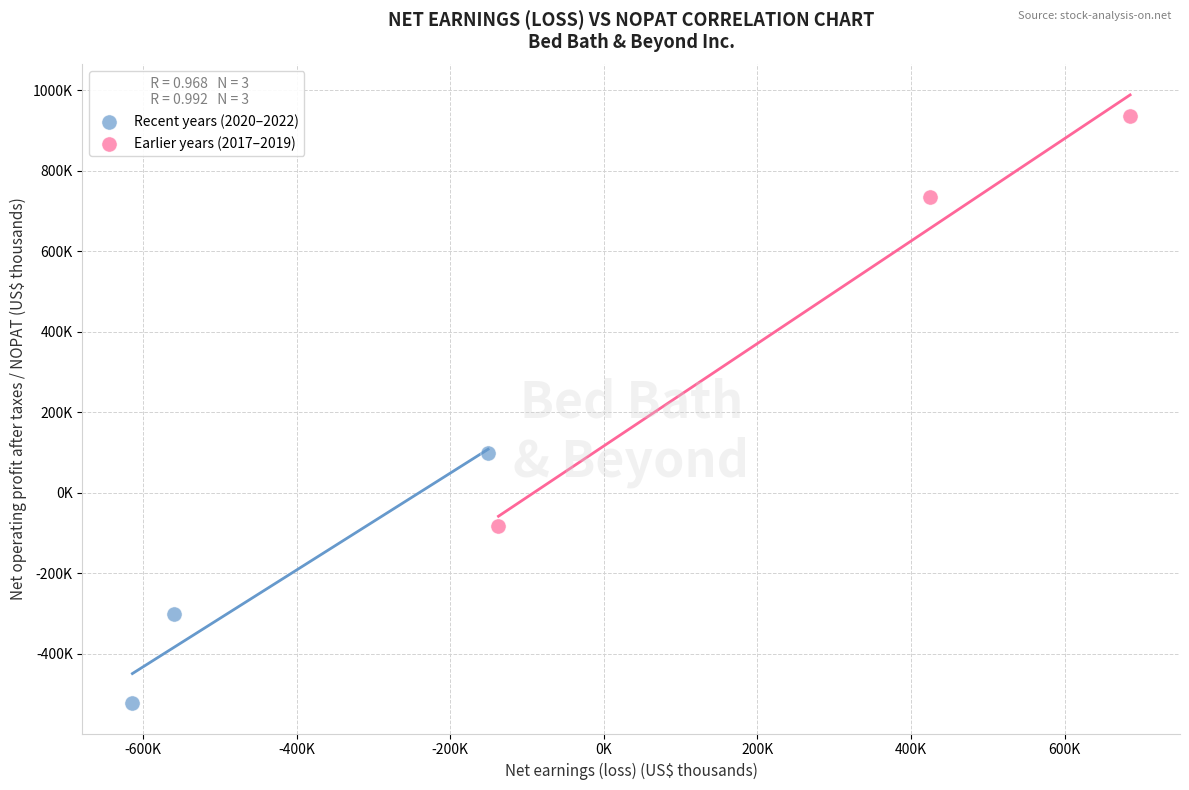

Which series contains the highest Y value?

Earlier years (2017–2019)